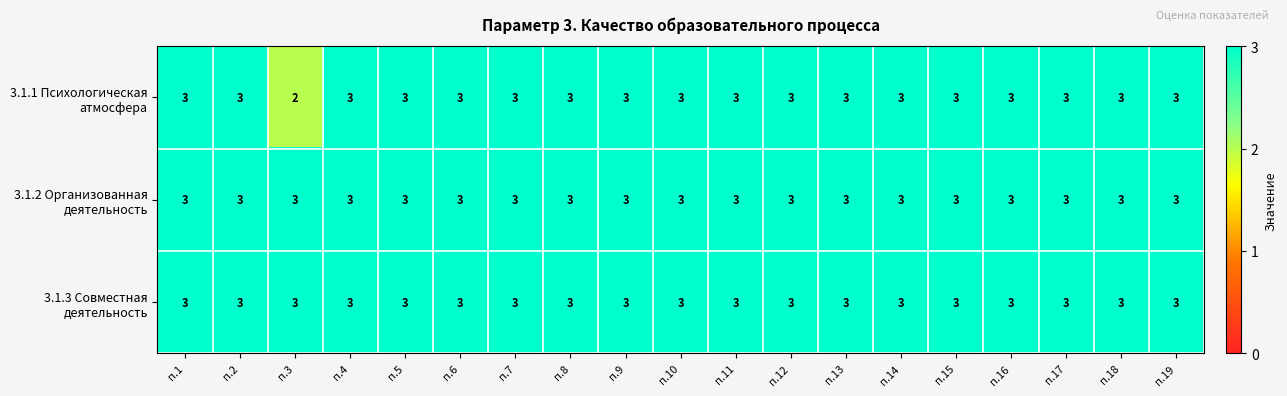

At how many categories does at least one series exceed 2?

19